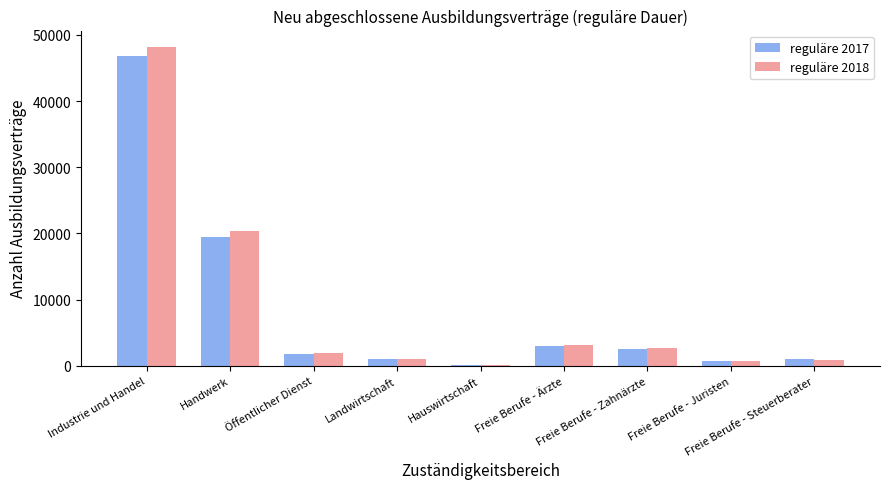

What is the label of the 9th bar from the right?

Industrie und Handel